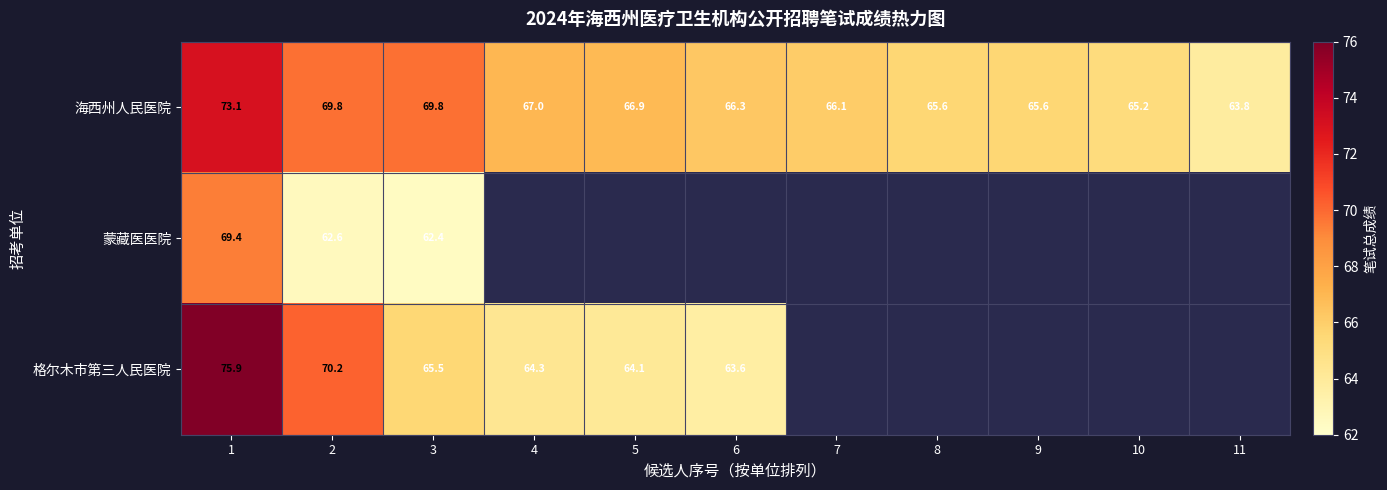

What is the minimum value for 海西州人民医院?

63.8